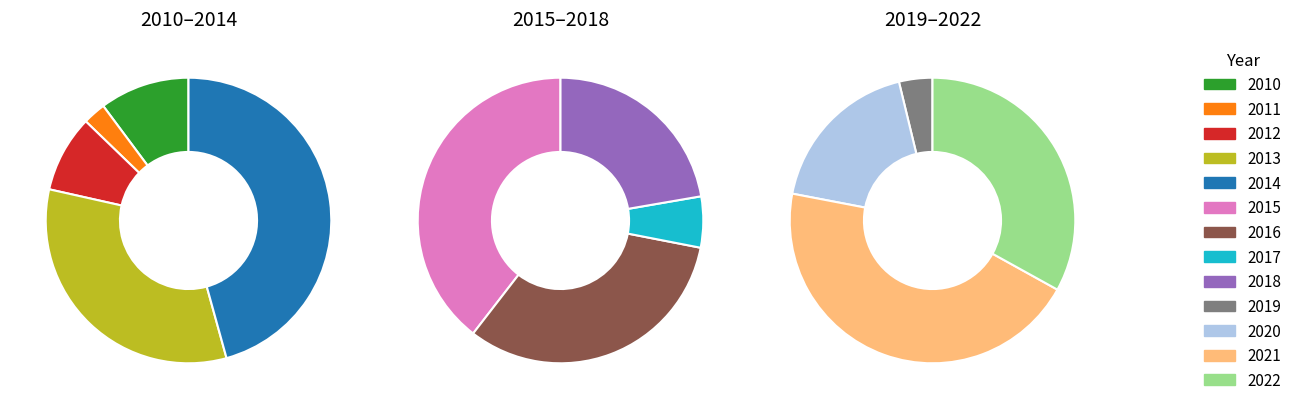

Combined, do 2011 and 2014 account for over 50%?

No